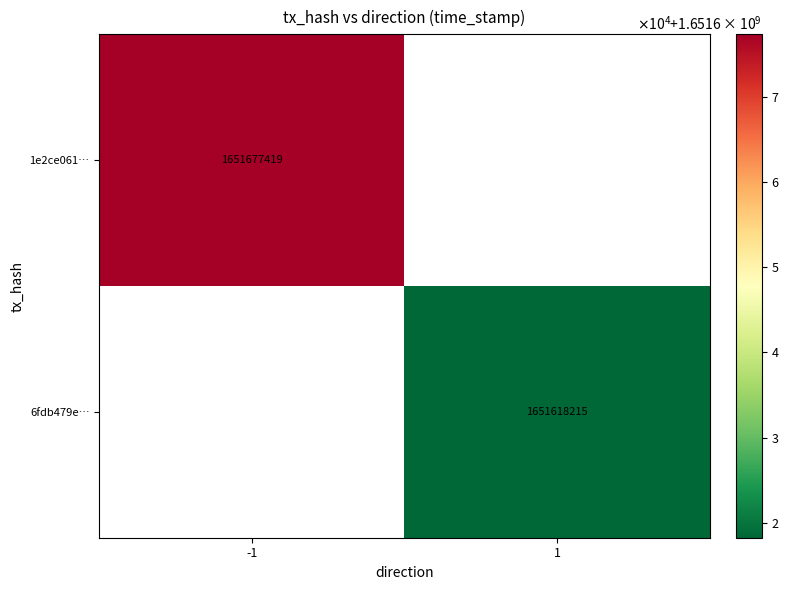

The 6fdb479e… series shows 1651618215 at 1. True or false?

True